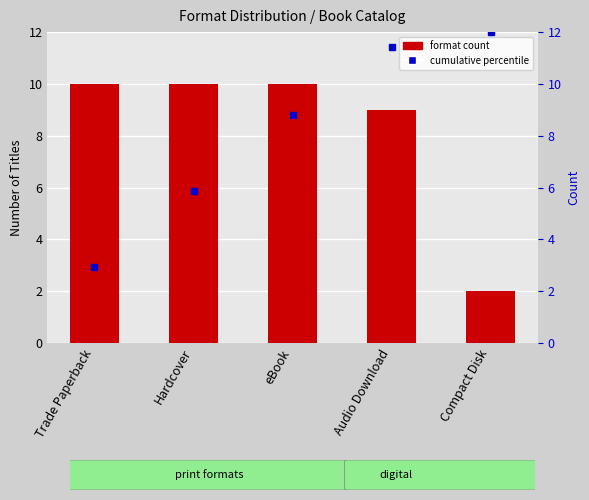

What is the difference between the values at Hardcover and Compact Disk?

8